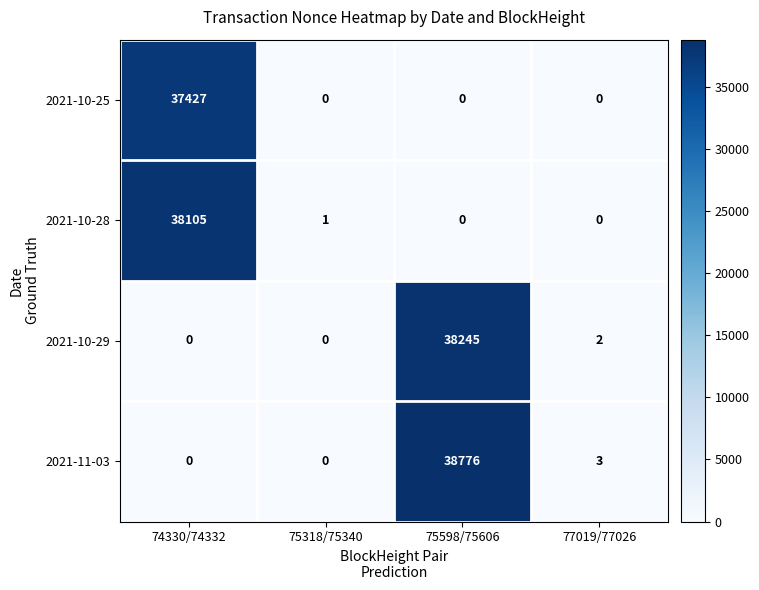

At which category is the sum across all series the highest?

75598/75606